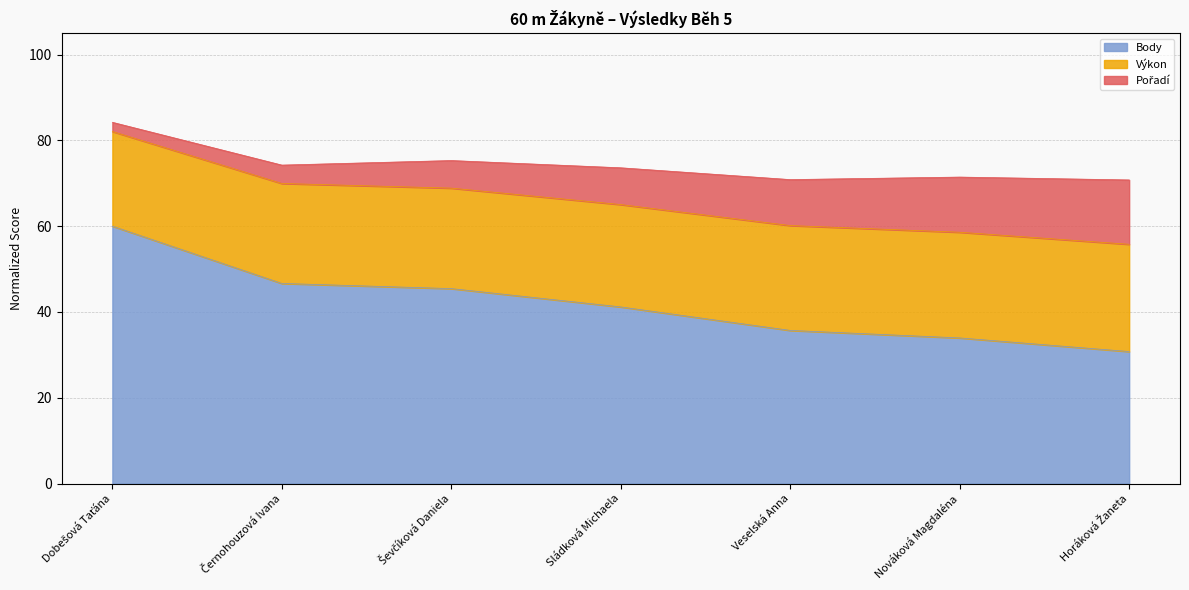

What is the maximum value for Body?

60.0